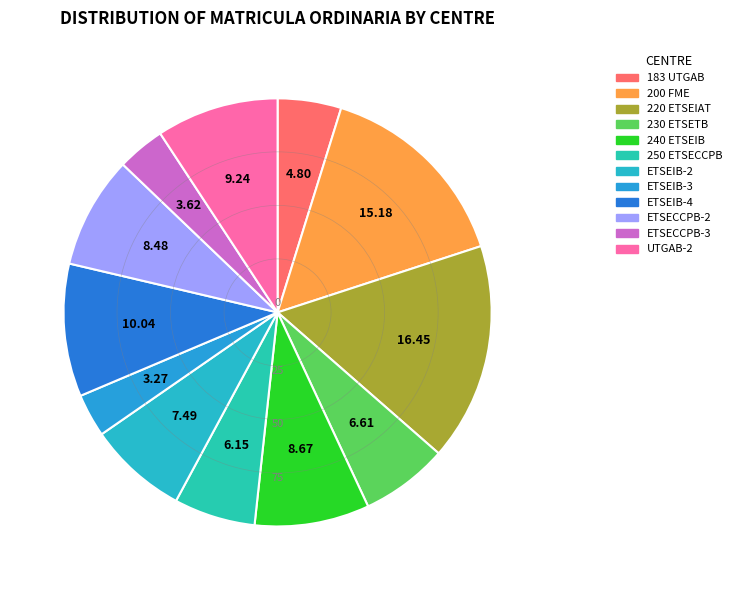

To the nearest percent, what is the average slice percentage?

8%